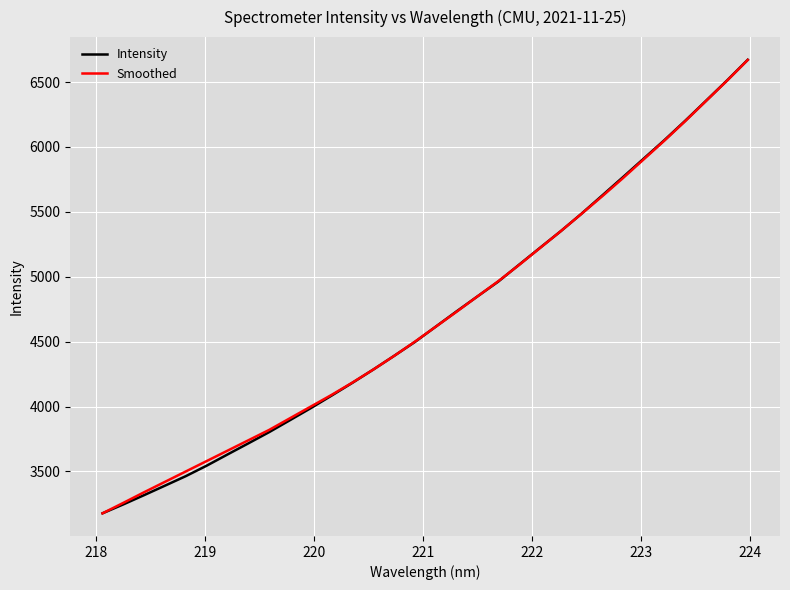

What is the minimum value shown in the chart?

3177.3